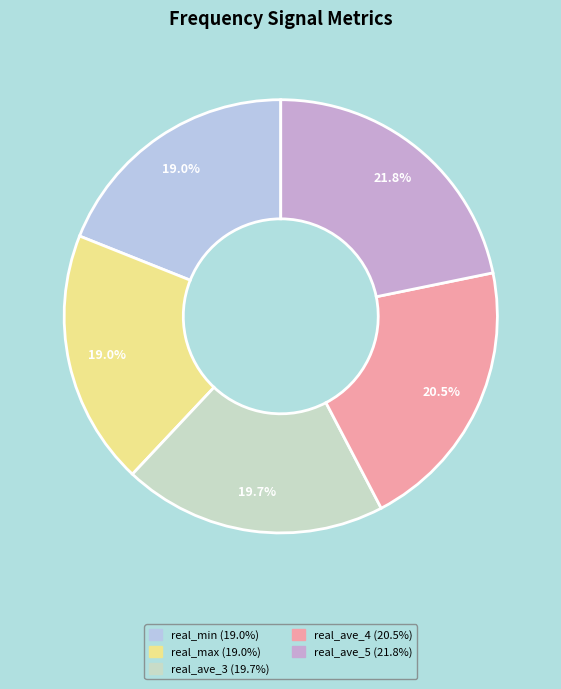

Is there any slice that represents more than half of the pie?

No